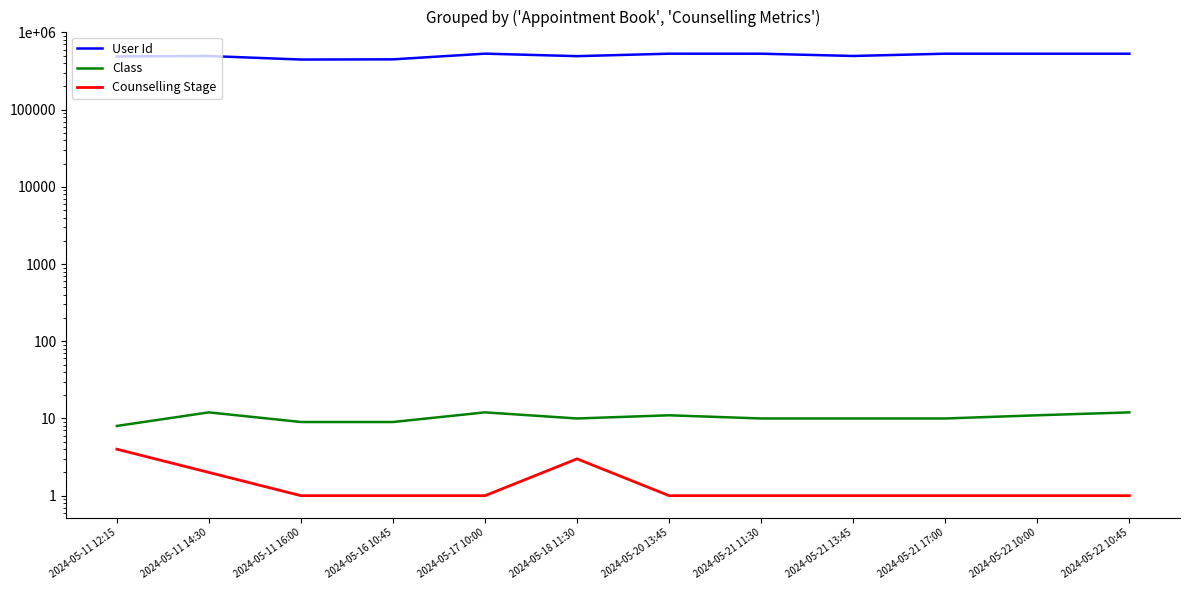

Reading left to right, transcribe all the data shown in this chart.

User Id: 2024-05-11 12:15=489651	2024-05-11 14:30=495599	2024-05-11 16:00=446052	2024-05-16 10:45=448652	2024-05-17 10:00=531688	2024-05-18 11:30=493395	2024-05-20 13:45=531232	2024-05-21 11:30=530825	2024-05-21 13:45=496128	2024-05-21 17:00=531095	2024-05-22 10:00=530798	2024-05-22 10:45=530761
Class: 2024-05-11 12:15=8	2024-05-11 14:30=12	2024-05-11 16:00=9	2024-05-16 10:45=9	2024-05-17 10:00=12	2024-05-18 11:30=10	2024-05-20 13:45=11	2024-05-21 11:30=10	2024-05-21 13:45=10	2024-05-21 17:00=10	2024-05-22 10:00=11	2024-05-22 10:45=12
Counselling Stage: 2024-05-11 12:15=4	2024-05-11 14:30=2	2024-05-11 16:00=1	2024-05-16 10:45=1	2024-05-17 10:00=1	2024-05-18 11:30=3	2024-05-20 13:45=1	2024-05-21 11:30=1	2024-05-21 13:45=1	2024-05-21 17:00=1	2024-05-22 10:00=1	2024-05-22 10:45=1